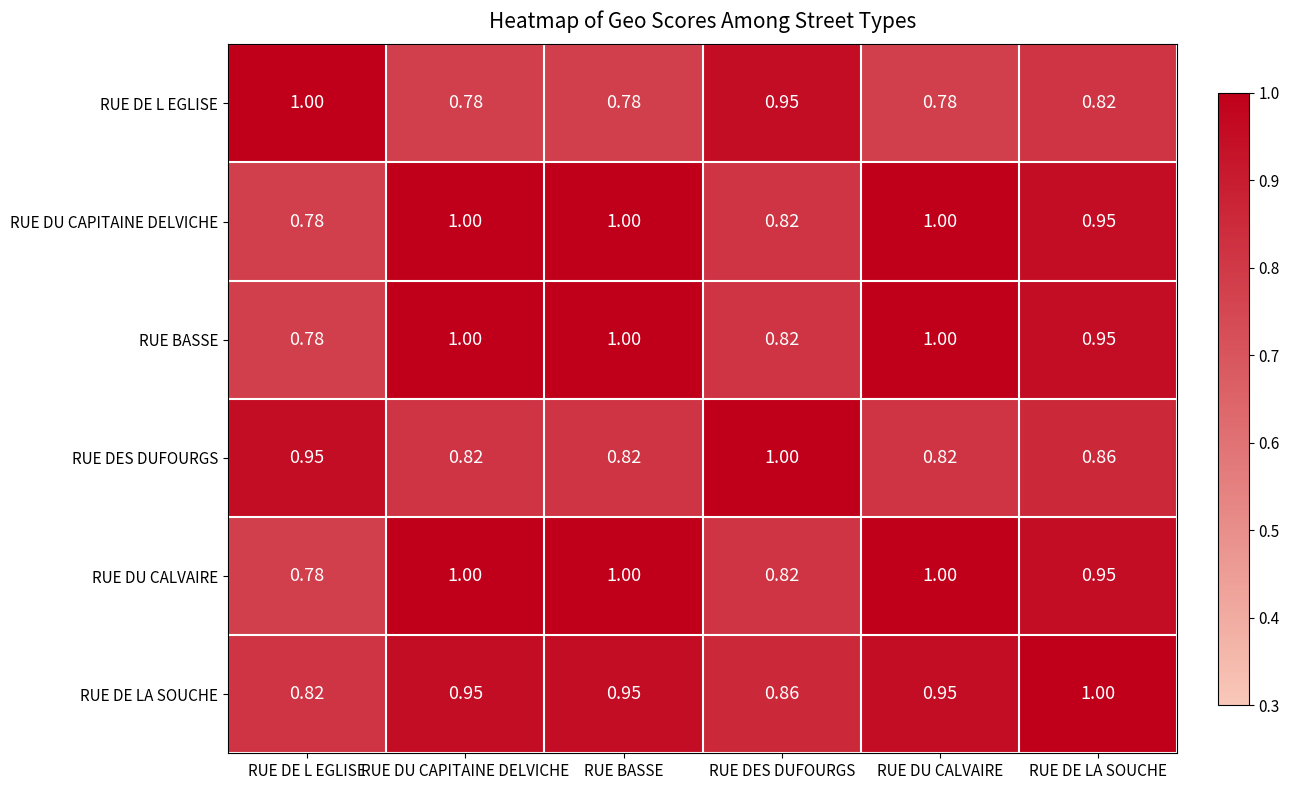

Is the value of RUE DES DUFOURGS at RUE BASSE greater than the value of RUE DU CAPITAINE DELVICHE at RUE DU CAPITAINE DELVICHE?

No